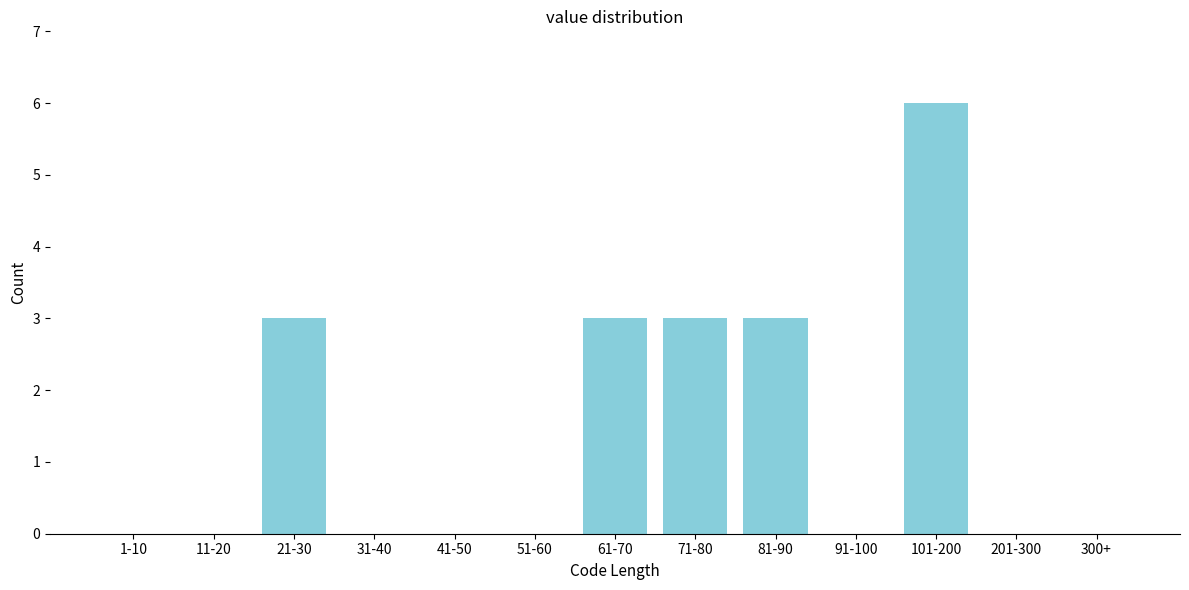

Reading left to right, transcribe all the data shown in this chart.

1-10=0	11-20=0	21-30=3	31-40=0	41-50=0	51-60=0	61-70=3	71-80=3	81-90=3	91-100=0	101-200=6	201-300=0	300+=0